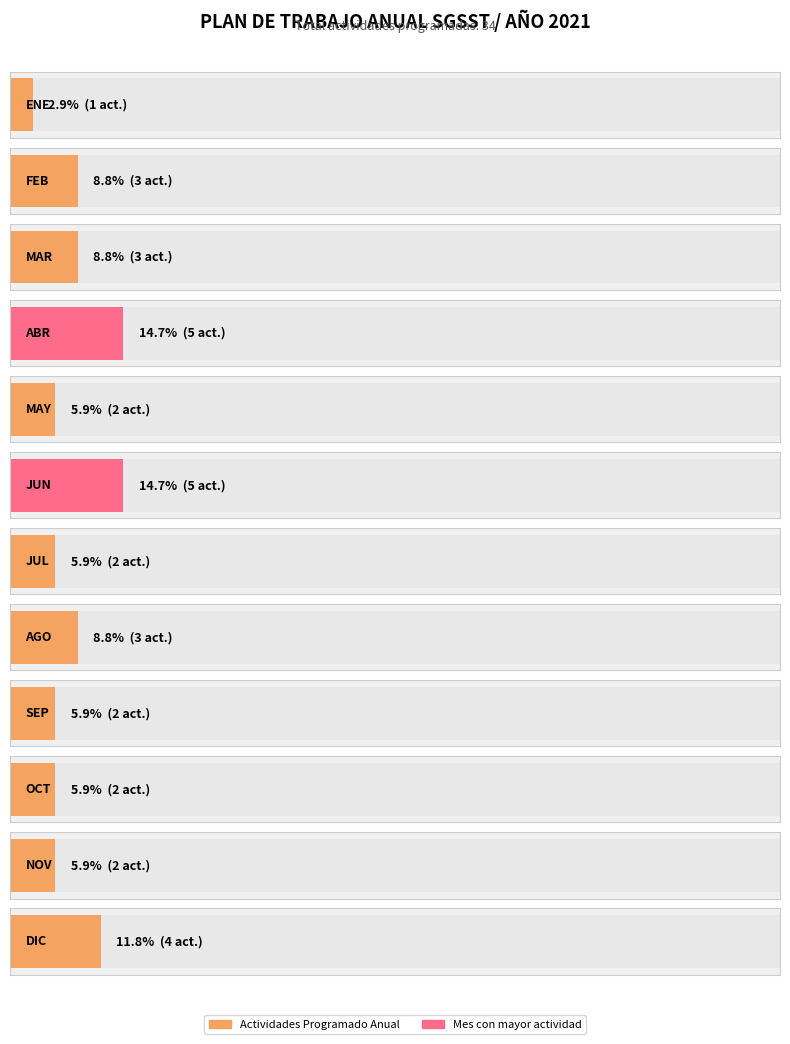

Which category has the highest value across all series?

ABR